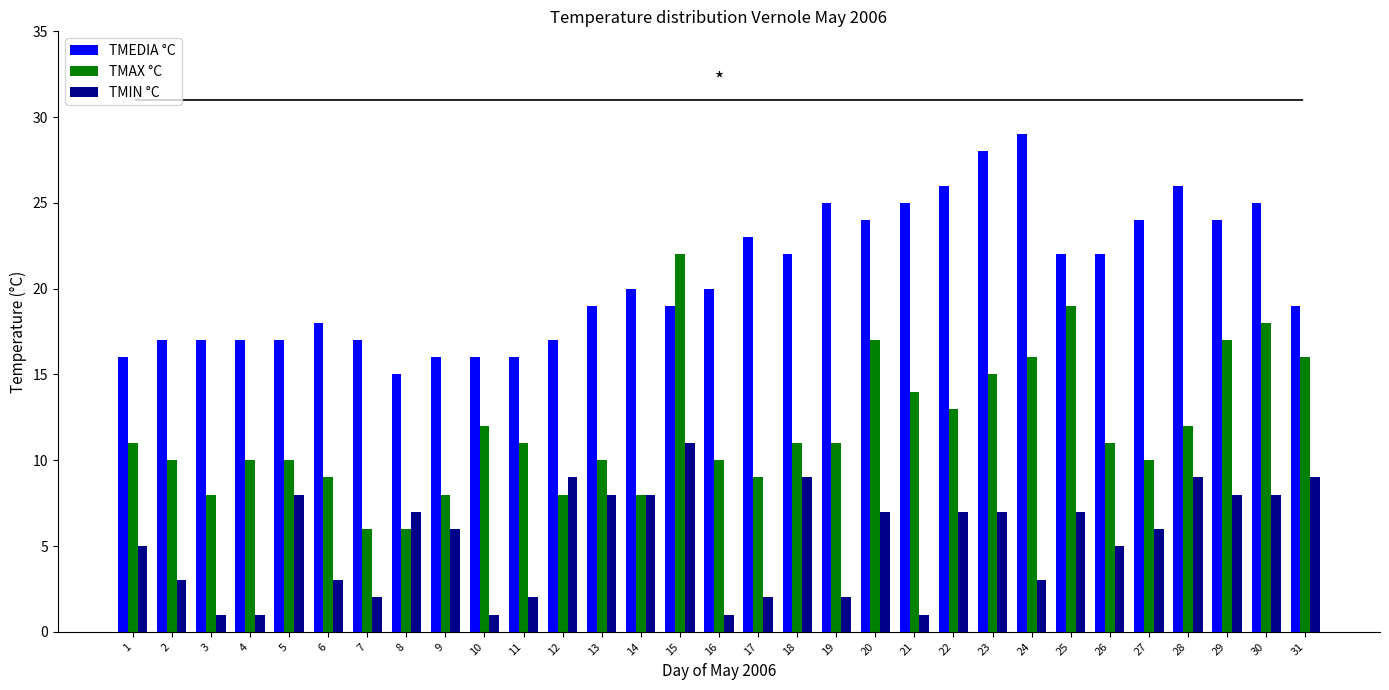

What is the value of the TMIN °C bar at the 16th from the left?

1